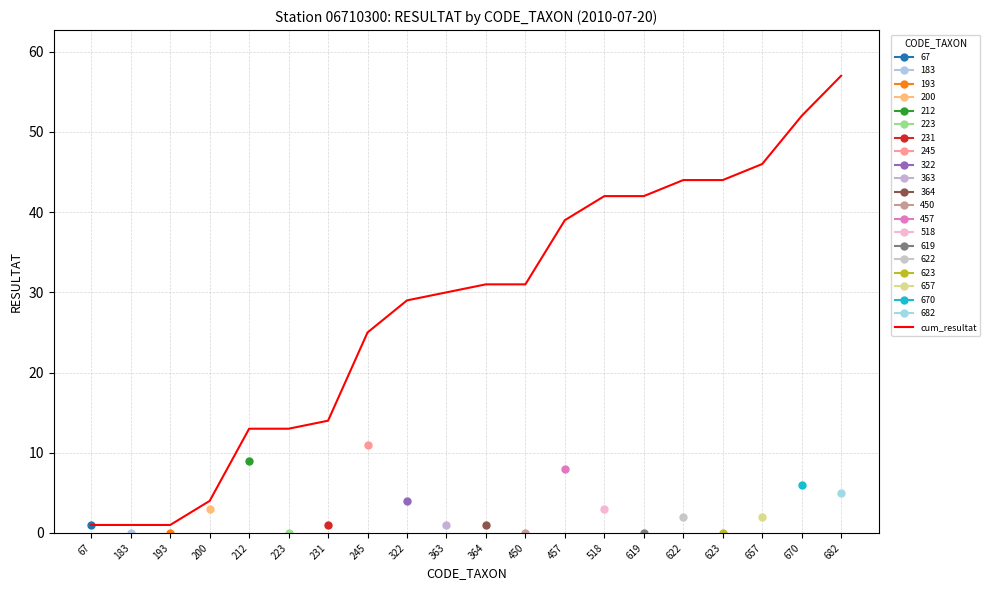

Rank the categories by value from highest to lowest.

682, 670, 657, 622, 623, 518, 619, 457, 364, 450, 363, 322, 245, 231, 212, 223, 200, 67, 183, 193